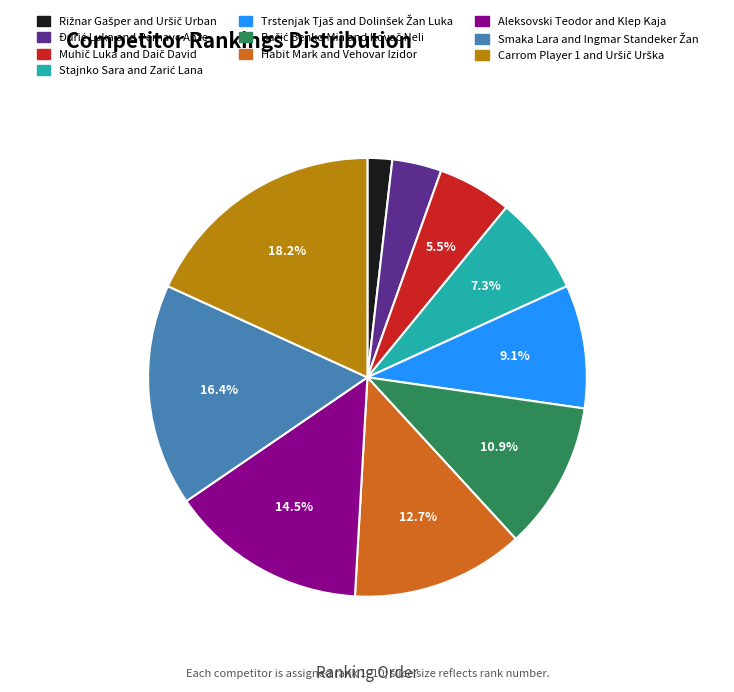

Is there a majority slice in this chart?

No